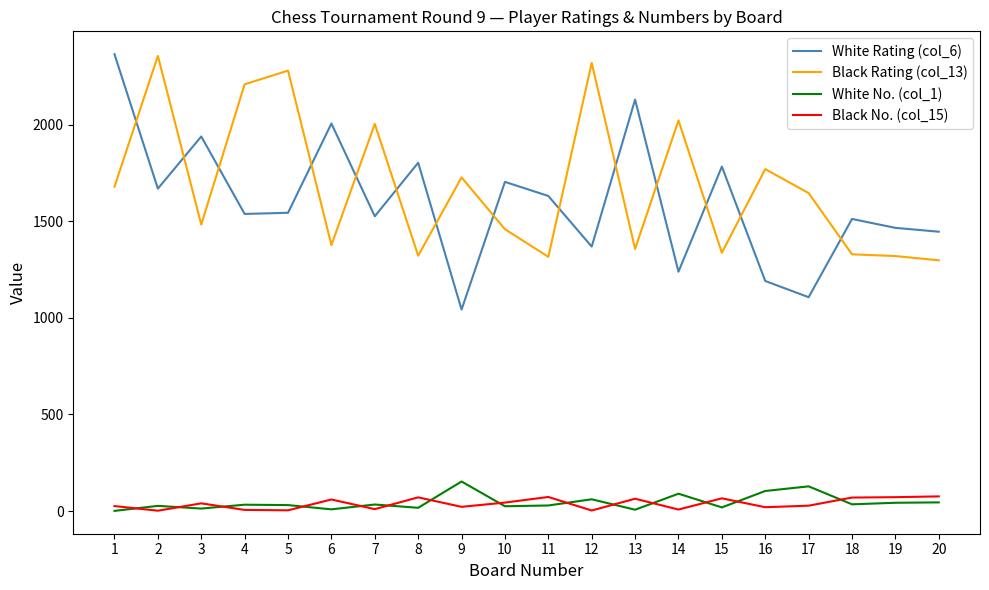

Where is the first local maximum for White Rating (col_6)?

3